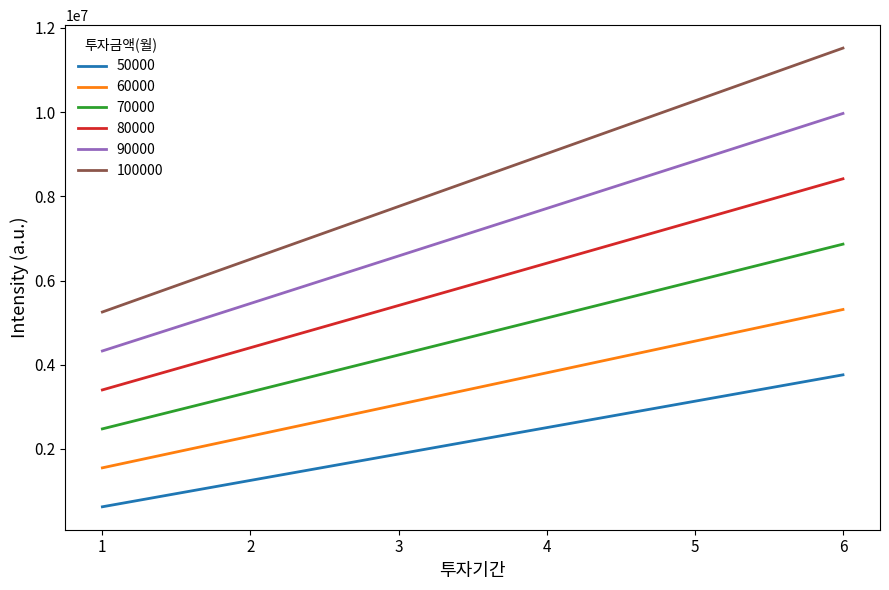

What is the difference between the highest and lowest values at 2?

5253700